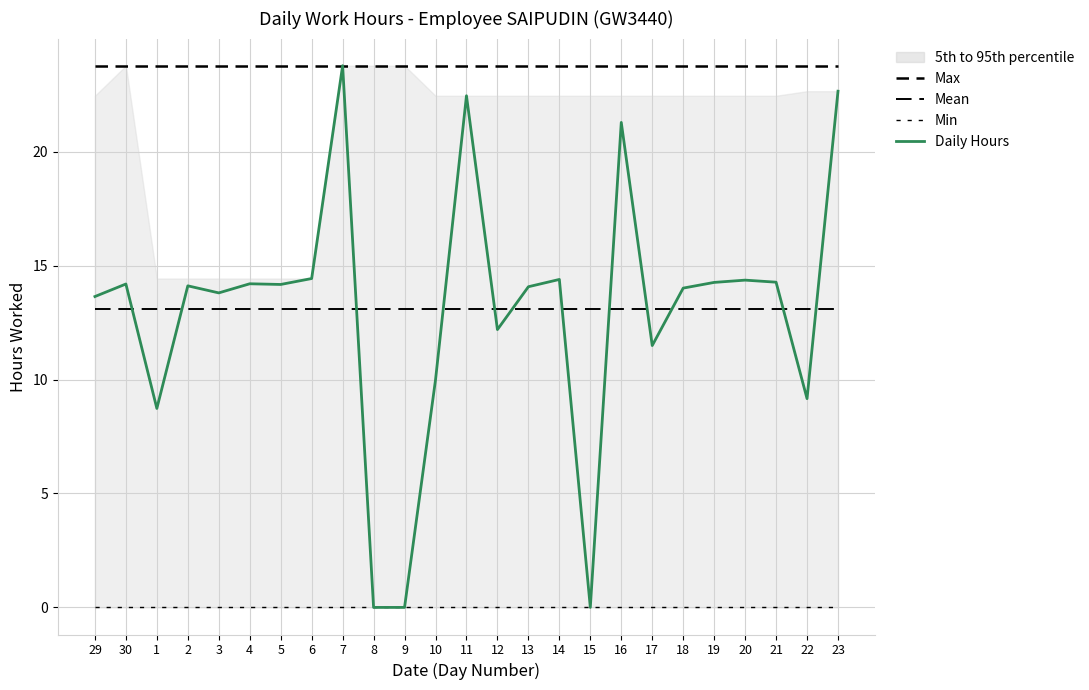

Reading left to right, list all the values displayed in this chart.

Max: 23.8	23.8	23.8	23.8	23.8	23.8	23.8	23.8	23.8	23.8	23.8	23.8	23.8	23.8	23.8	23.8	23.8	23.8	23.8	23.8	23.8	23.8	23.8	23.8	23.8
Mean: 13.1	13.1	13.1	13.1	13.1	13.1	13.1	13.1	13.1	13.1	13.1	13.1	13.1	13.1	13.1	13.1	13.1	13.1	13.1	13.1	13.1	13.1	13.1	13.1	13.1
Min: 0.0	0.0	0.0	0.0	0.0	0.0	0.0	0.0	0.0	0.0	0.0	0.0	0.0	0.0	0.0	0.0	0.0	0.0	0.0	0.0	0.0	0.0	0.0	0.0	0.0
Daily Hours: 13.6	14.2	8.7	14.1	13.8	14.2	14.2	14.4	23.8	0.0	0.0	10.0	22.4	12.2	14.1	14.4	0.0	21.3	11.5	14.0	14.3	14.4	14.3	9.2	22.6